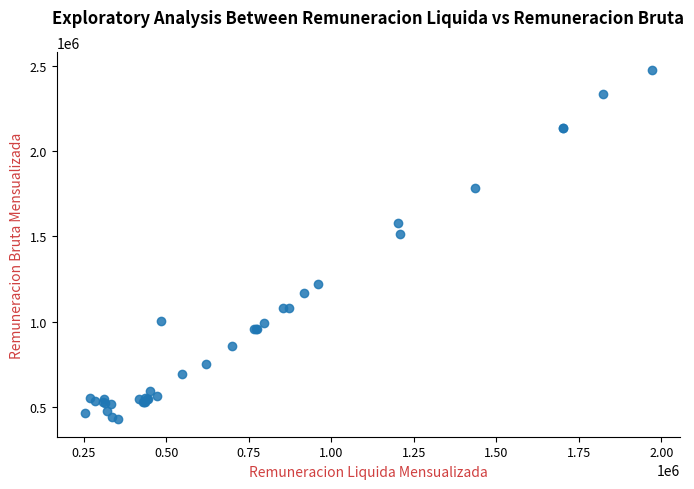

What Y value in the scatter plot is closest to 1453339?

1511688